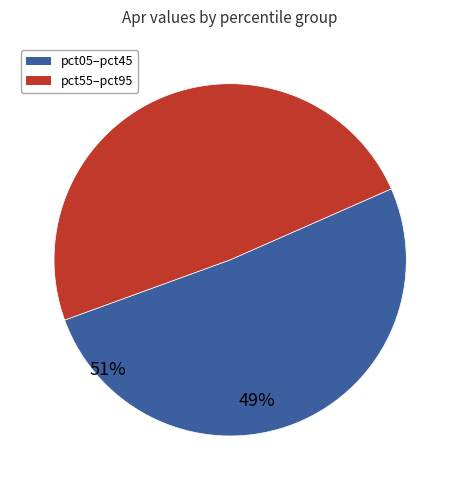

Does any single category account for the majority?

Yes